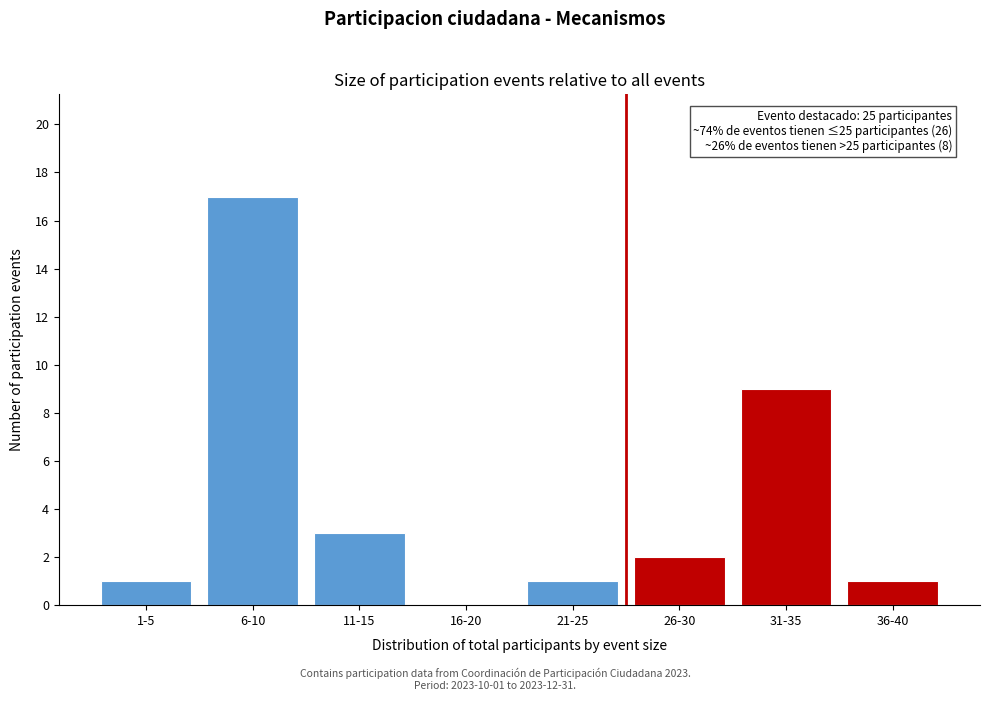

Reading left to right, transcribe all the data shown in this chart.

1-5=1	6-10=17	11-15=3	16-20=0	21-25=1	26-30=2	31-35=9	36-40=1